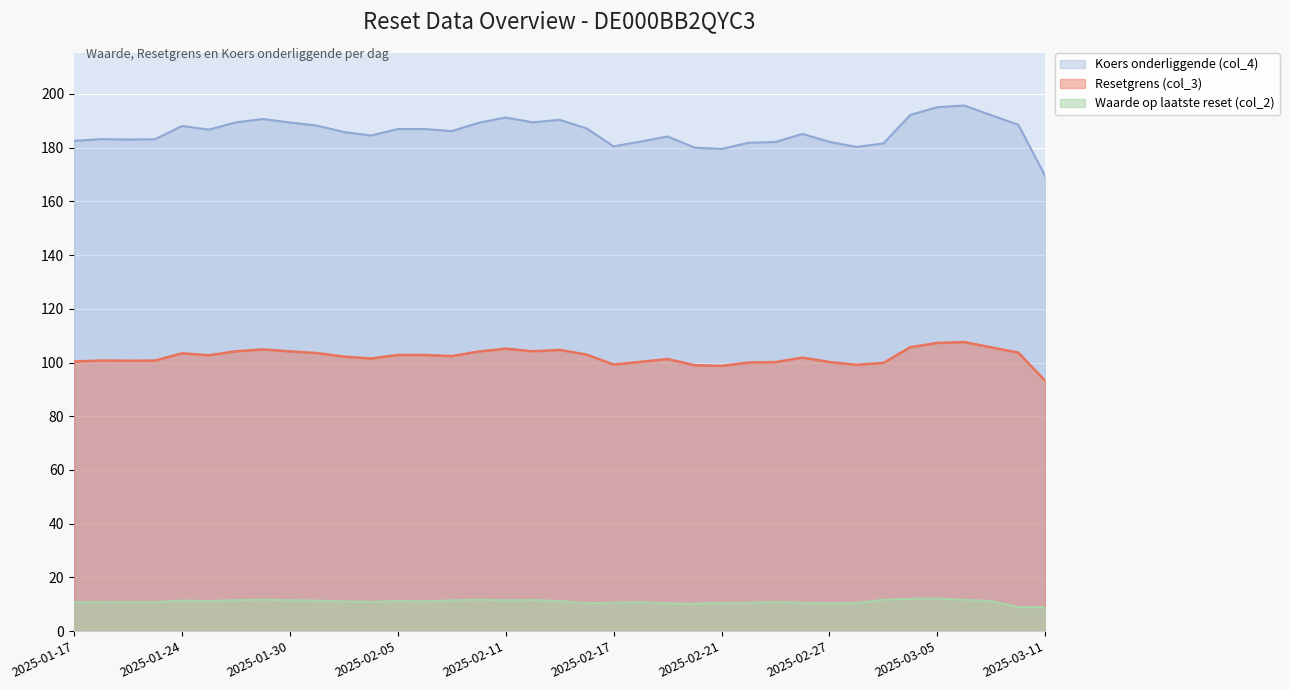

What is the average value of the Resetgrens (col_3) series?

102.2